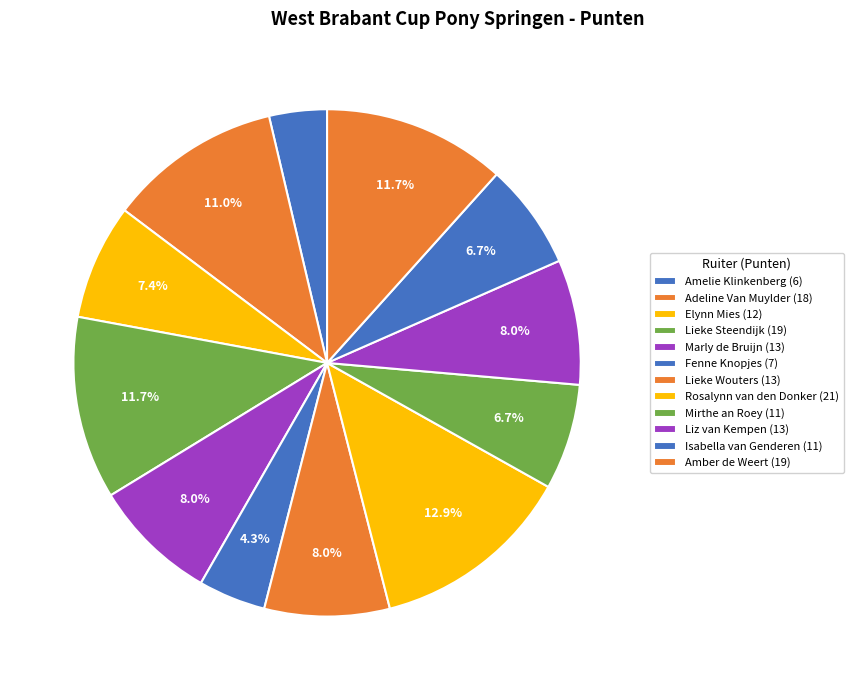

Count the number of slices in the pie.

12